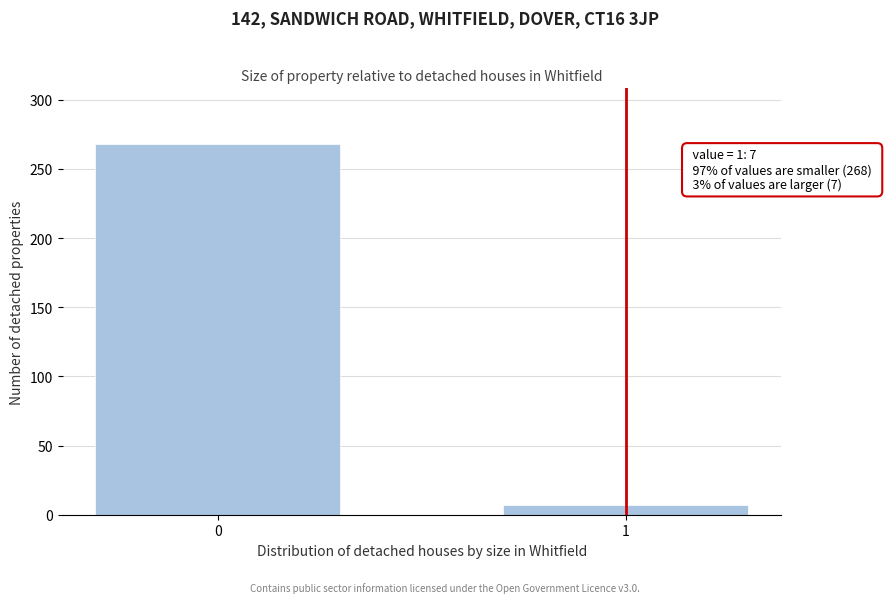

Reading left to right, extract all data points from this chart.

0=268	1=7